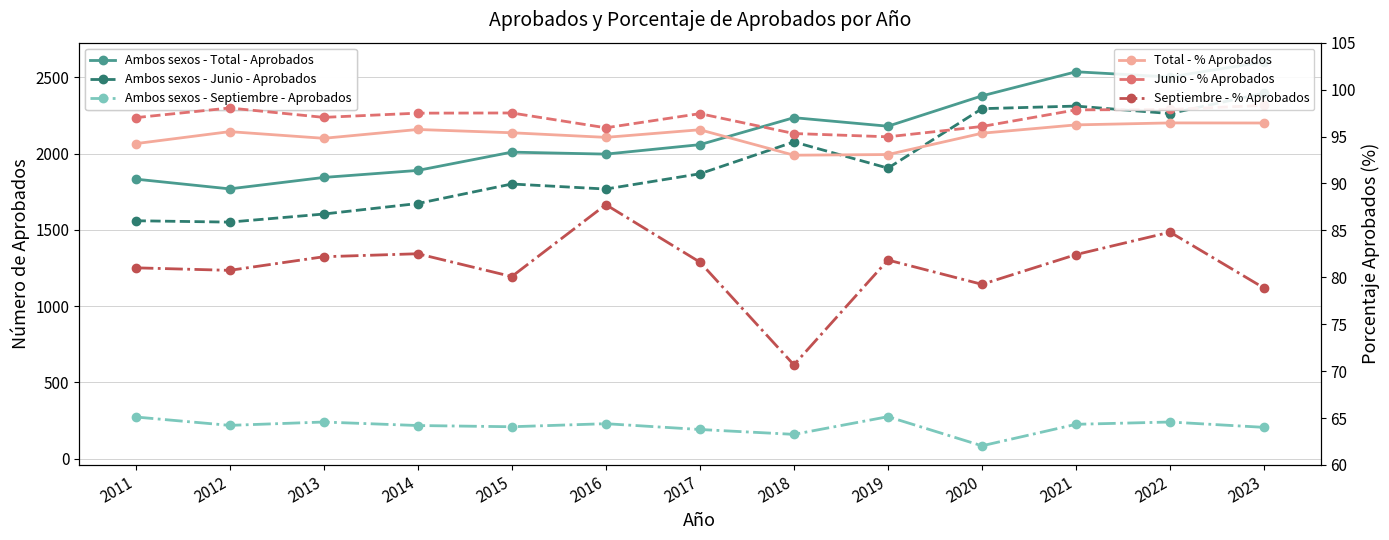

What is the difference between the maximum and minimum values in the Total - % Aprobados series?

3.4